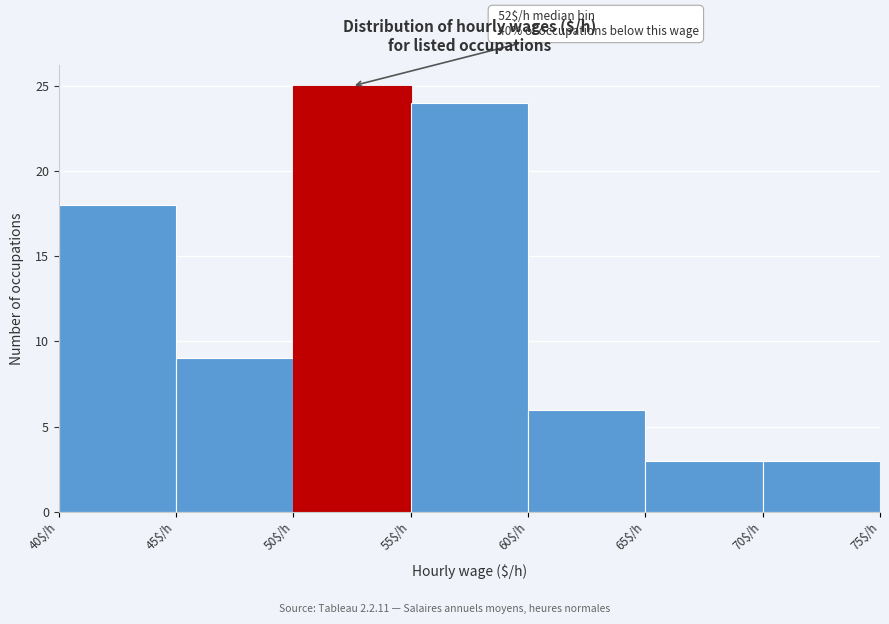

Which range on the x-axis has the tallest bar?

50 to 55